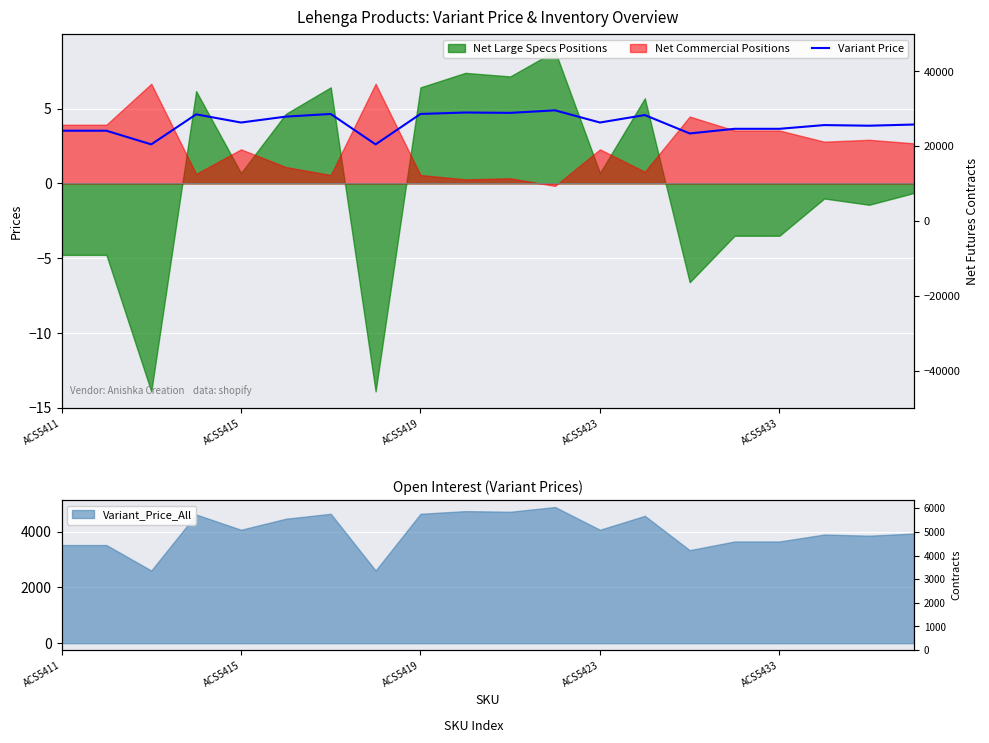

What is the label of the 3rd point from the right?

17